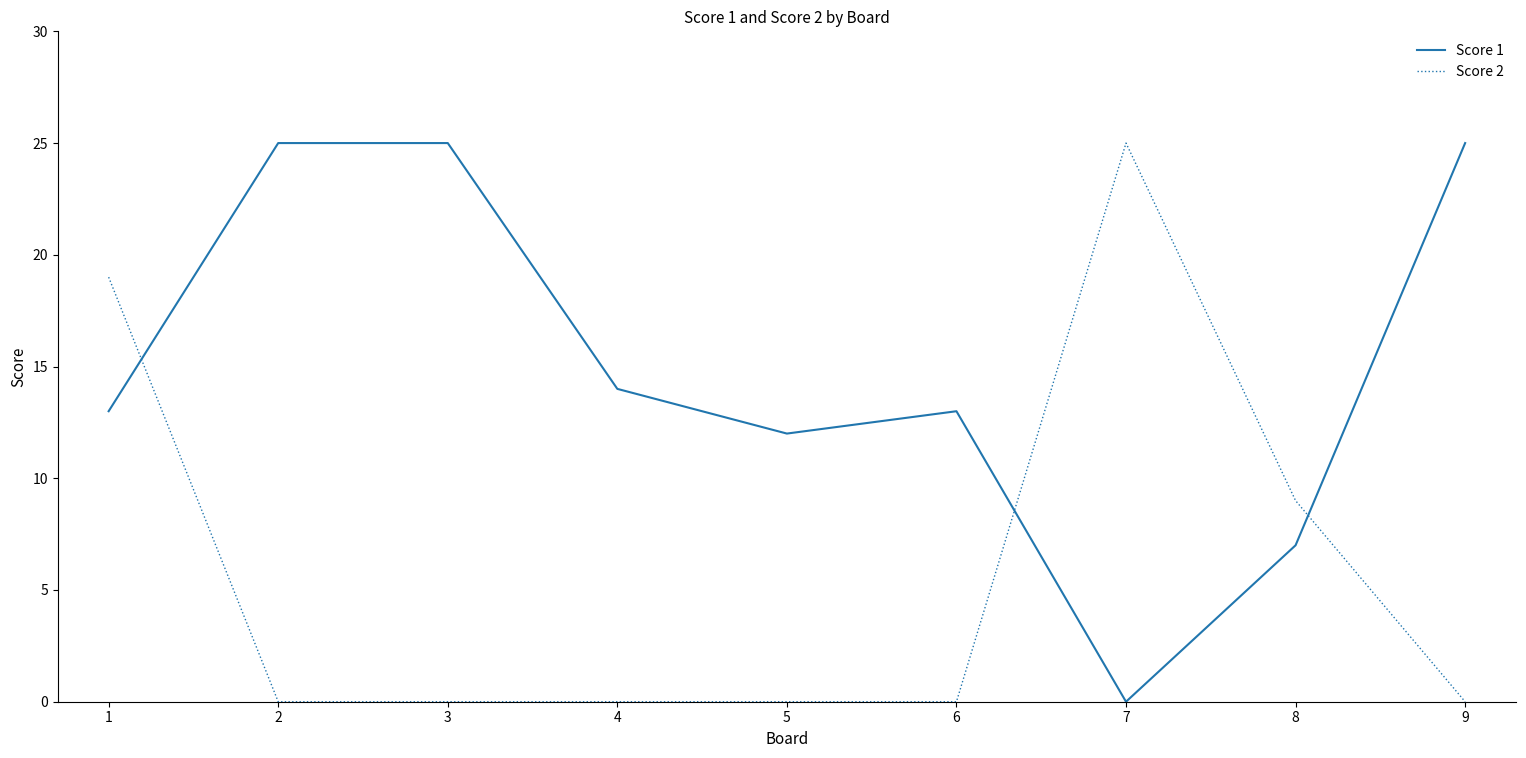

What is the spread (max minus min) of values at 4?

14